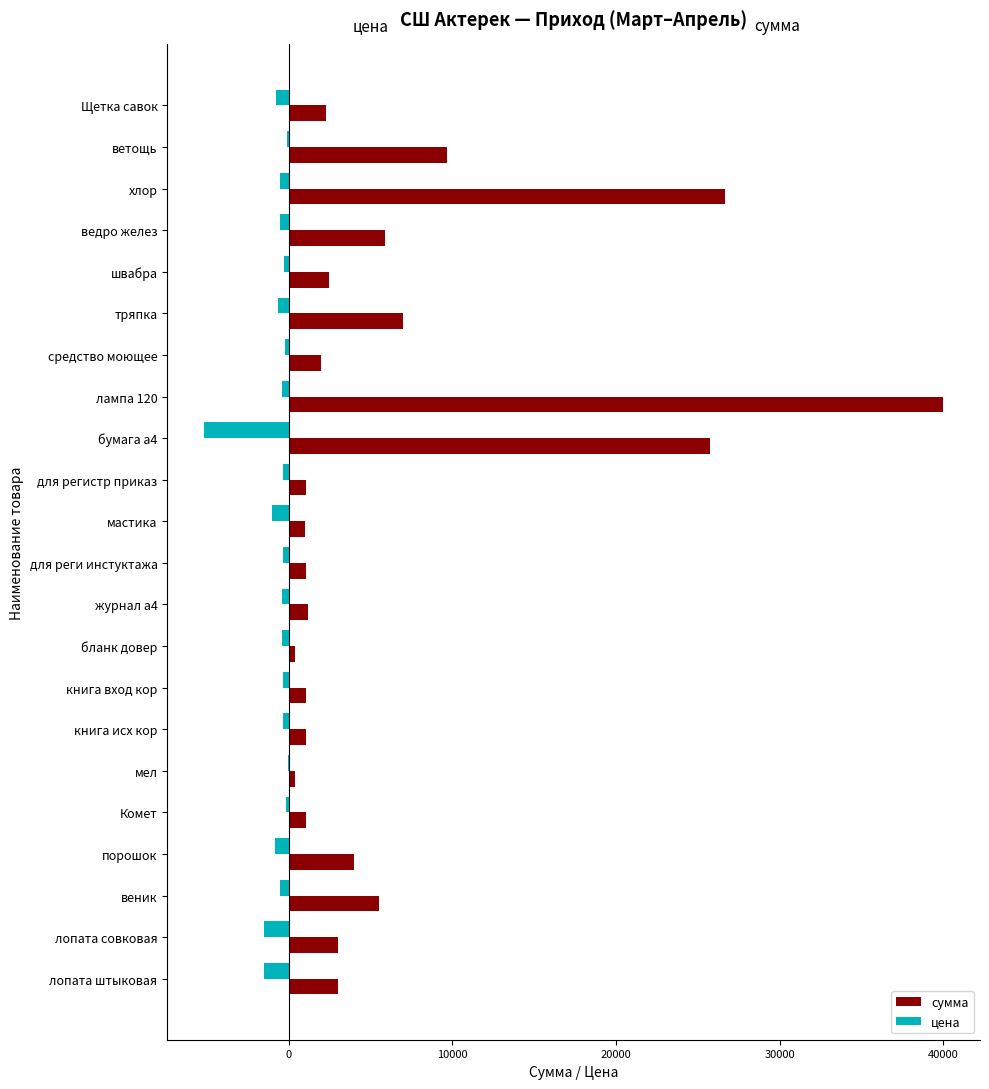

What is the maximum value for сумма?

39990.0